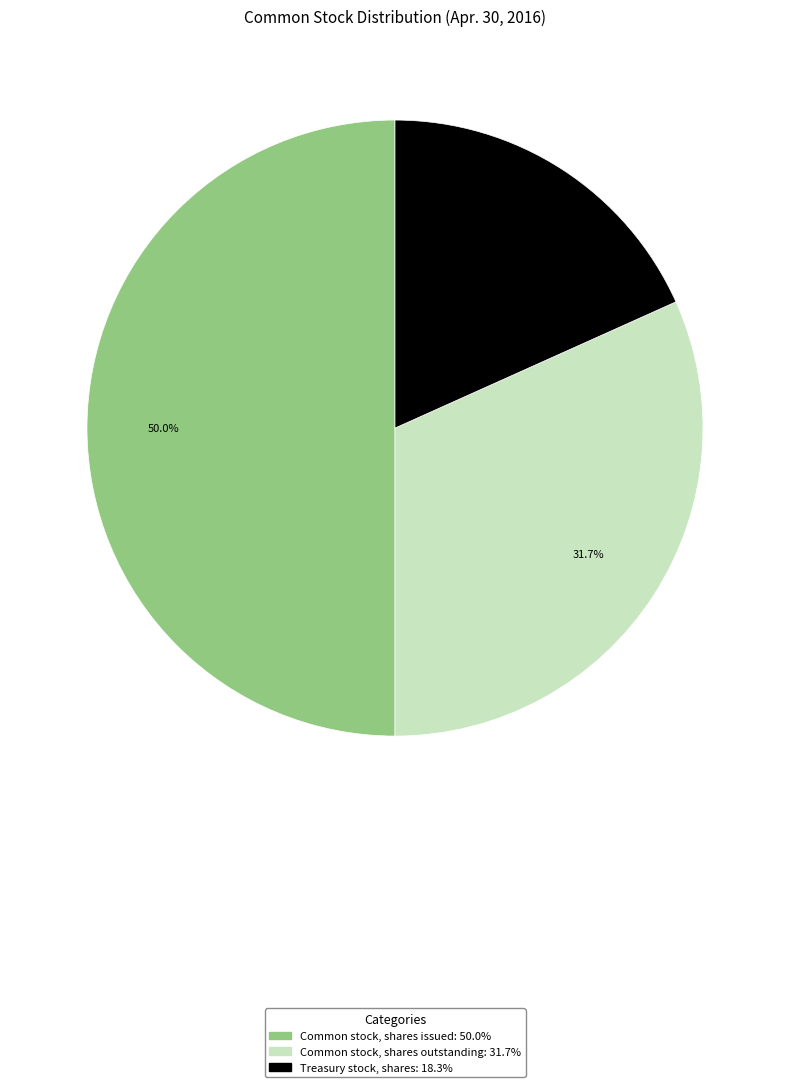

True or false: Treasury stock, shares accounts for 18% of the total.

True